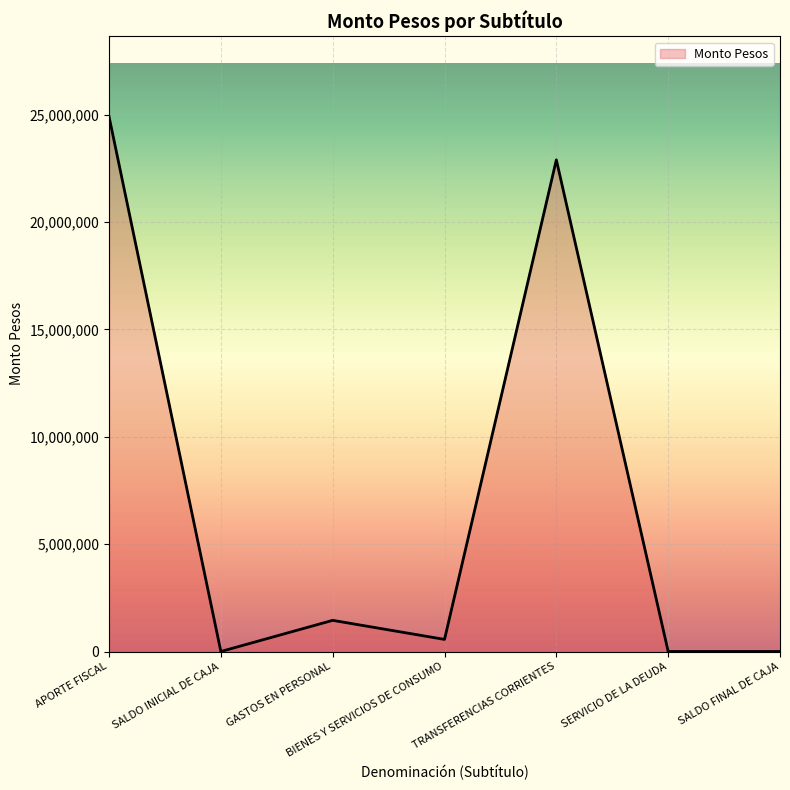

What is the change in value from SALDO INICIAL DE CAJA to BIENES Y SERVICIOS DE CONSUMO?

+562844